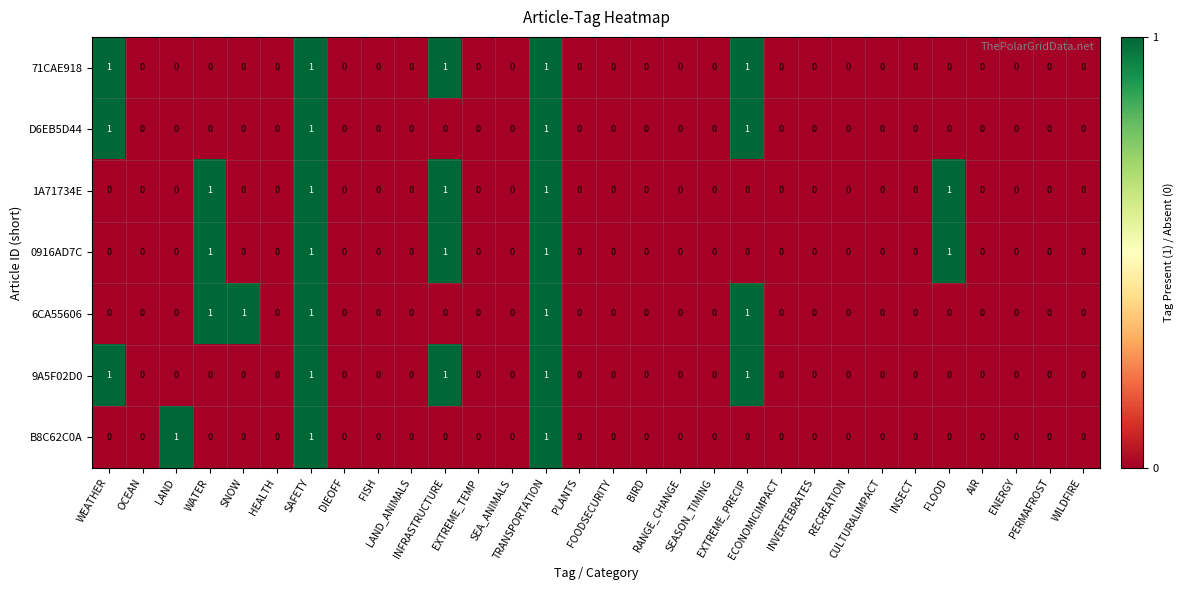

What is the sum of all D6EB5D44 values?

4